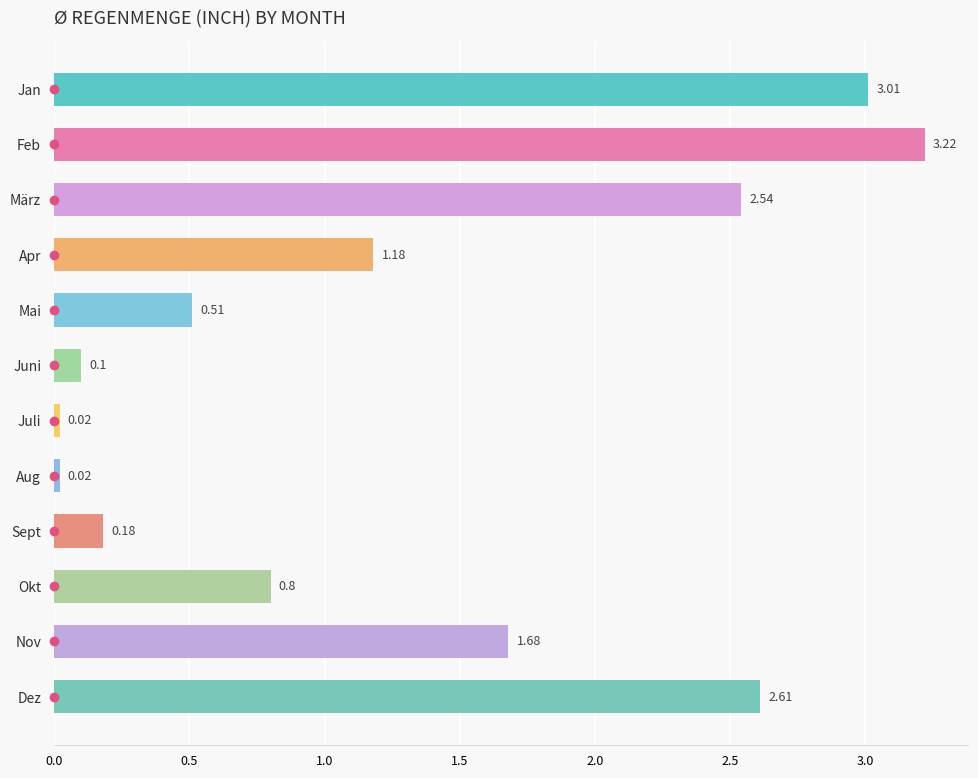

Which label corresponds to the largest value in the chart?

Feb